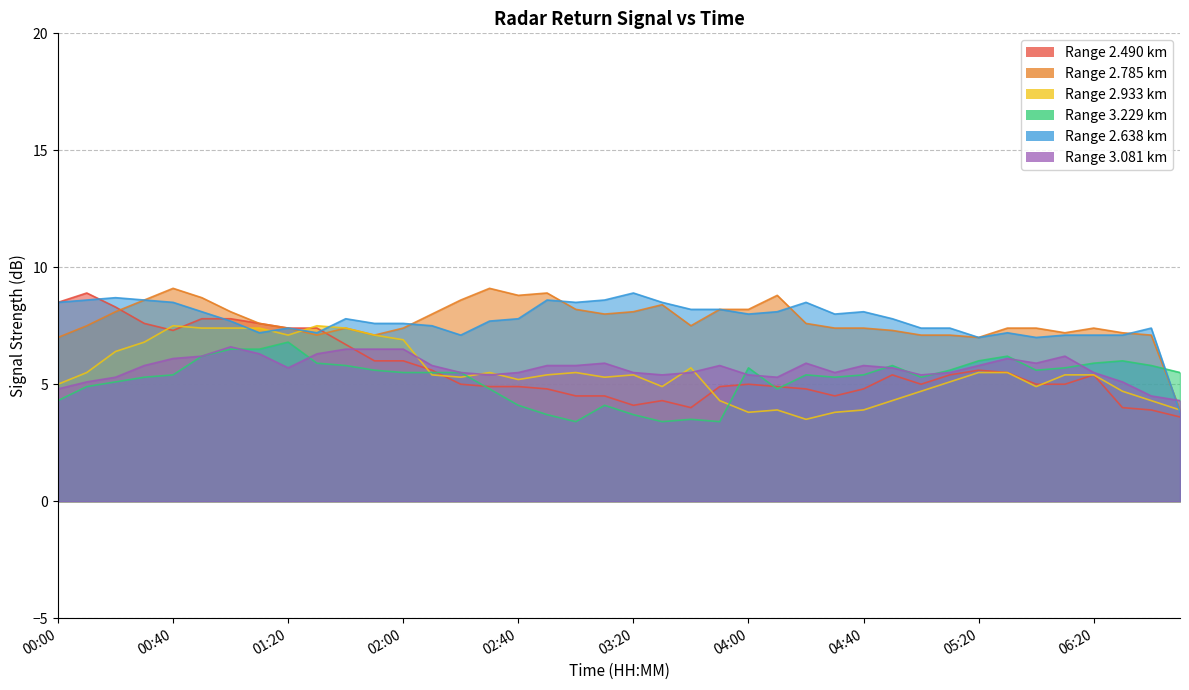

What is the value of the 3.081 point at the 23rd from the left?

5.5